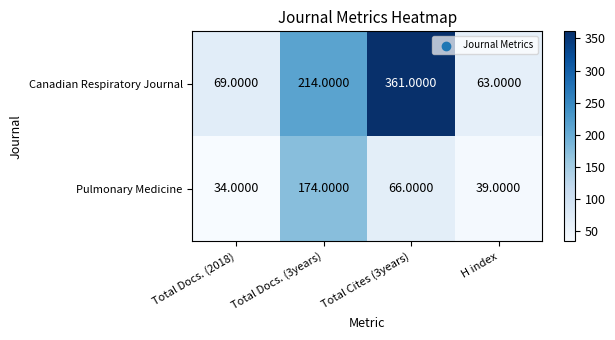

Rank the series by their maximum value, from highest to lowest.

Canadian Respiratory Journal, Pulmonary Medicine